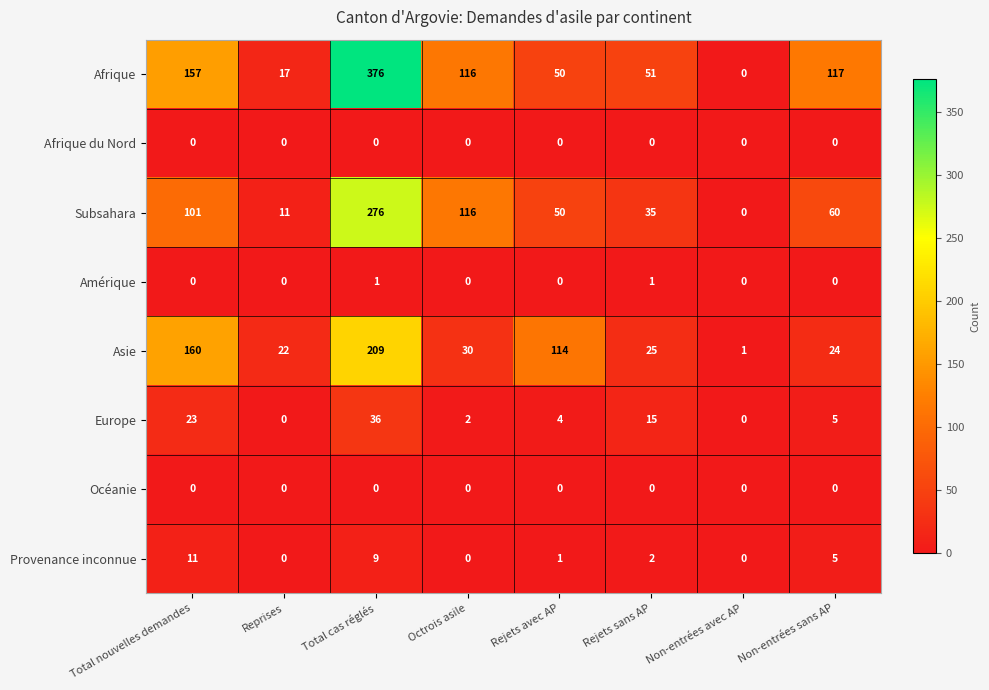

What is the difference between the Europe values at Total nouvelles demandes and Rejets sans AP?

8